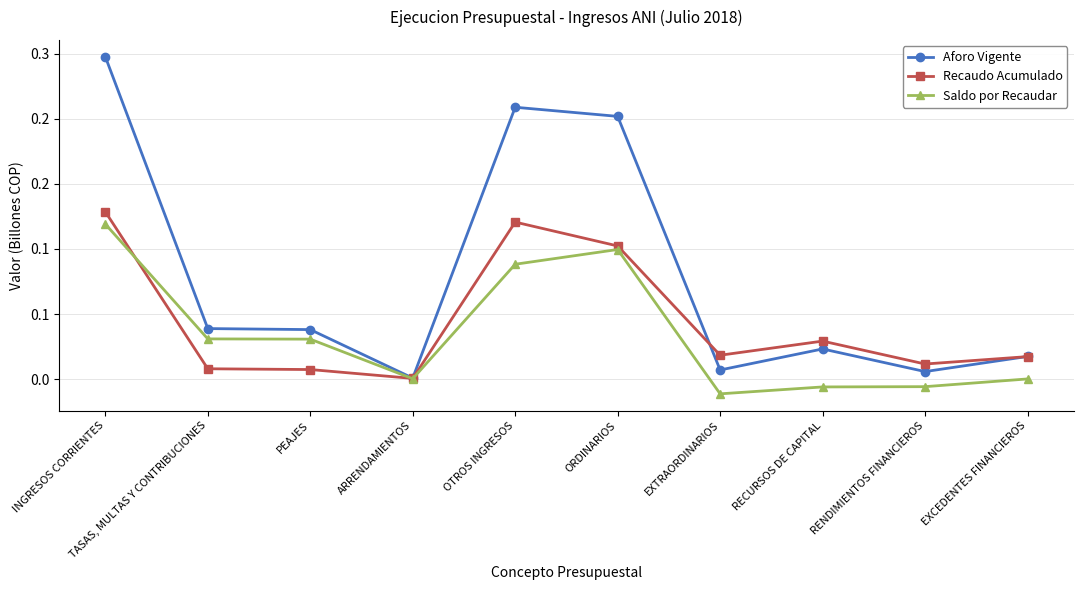

Where is the first local minimum for Recaudo Acumulado?

ARRENDAMIENTOS